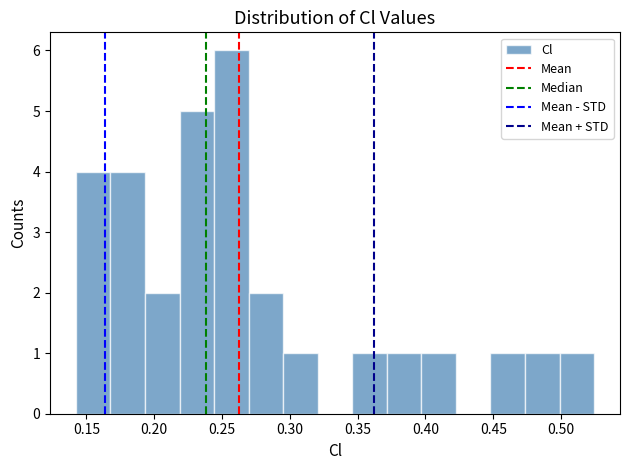

Over which range of the x-axis is the bar tallest?

0.245 to 0.270